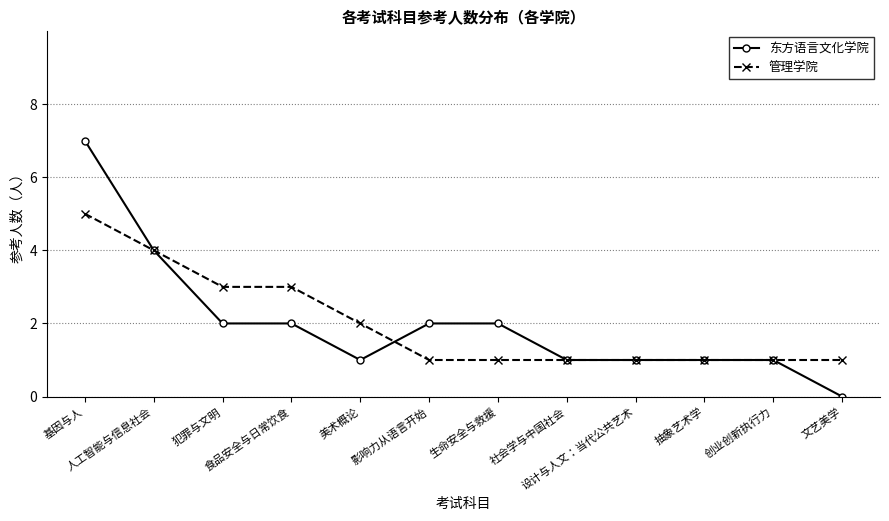

True or false: 东方语言文化学院 has a value of 2 at 食品安全与日常饮食.

True